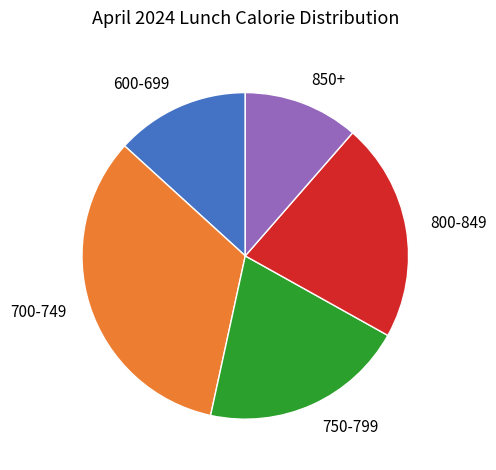

Is the sum of 750-799 and 700-749 greater than half?

Yes